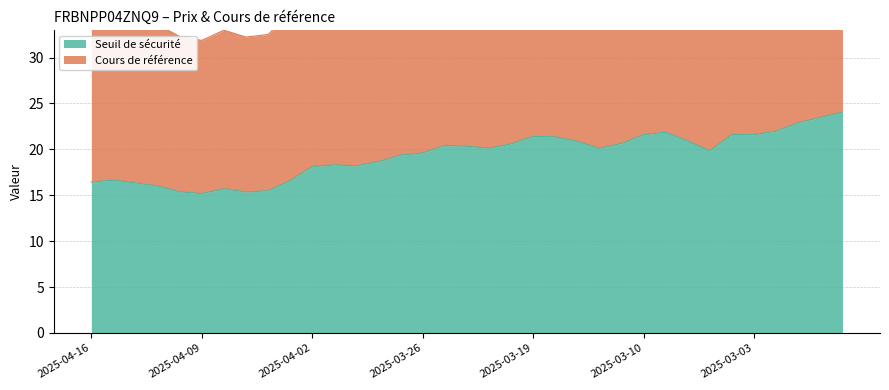

Read the Cours de référence value at 2025-03-06.

43.9